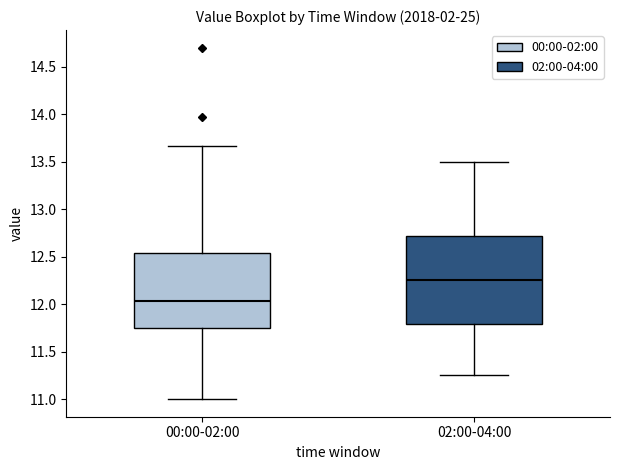

Reading left to right, transcribe this box plot: for each box, give where its median line is, the range the box spans, and where its two whiskers end, as read against the y-axis. The values are not printed on the chart, so give them approximately, as read against the axis.

00:00-02:00: median 12.05, box 11.75 to 12.55, whiskers 11.00 to 13.65
02:00-04:00: median 12.25, box 11.80 to 12.70, whiskers 11.25 to 13.50